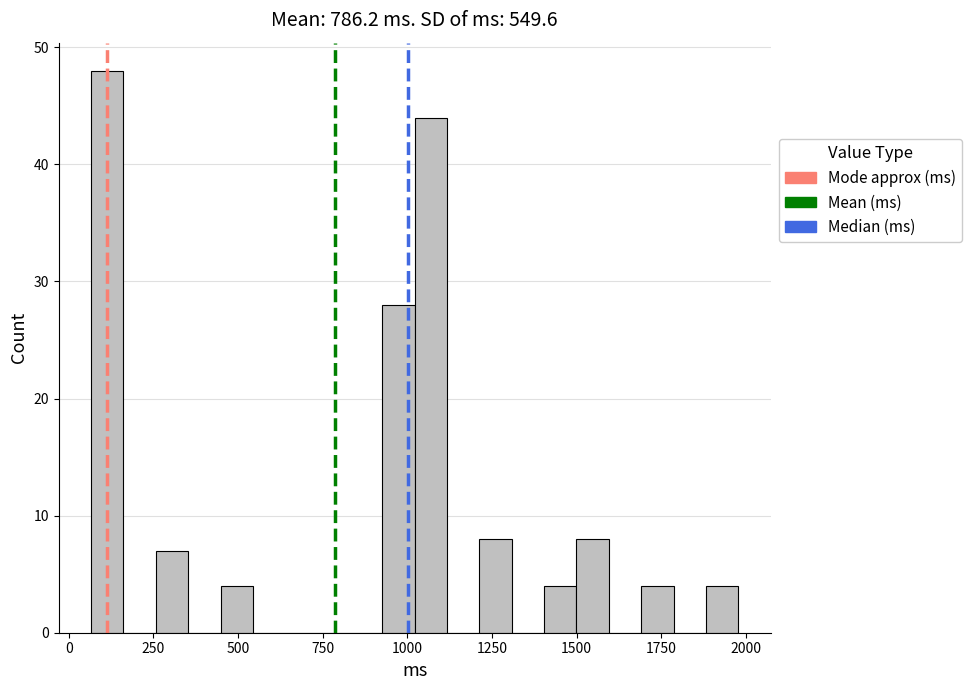

Around what value on the x-axis is the tallest bar? Give the approximate position of its centre, as read against the axis.

100